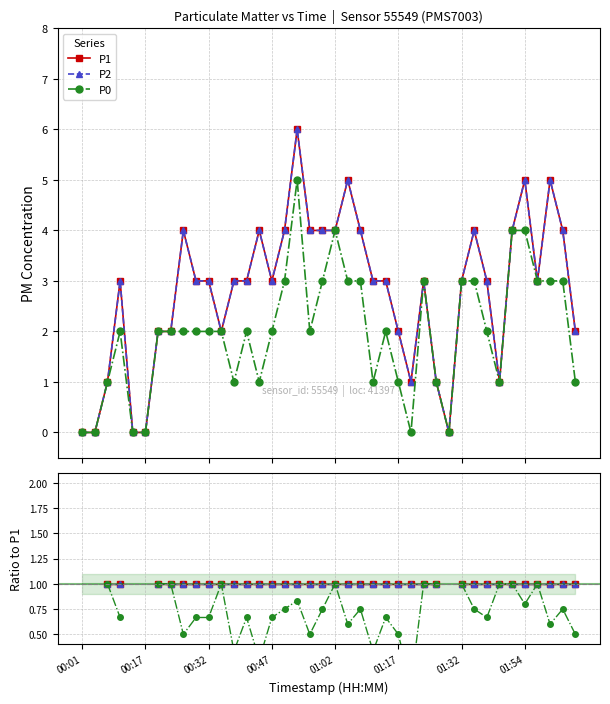

Is this an area chart (filled region under the line)?

No